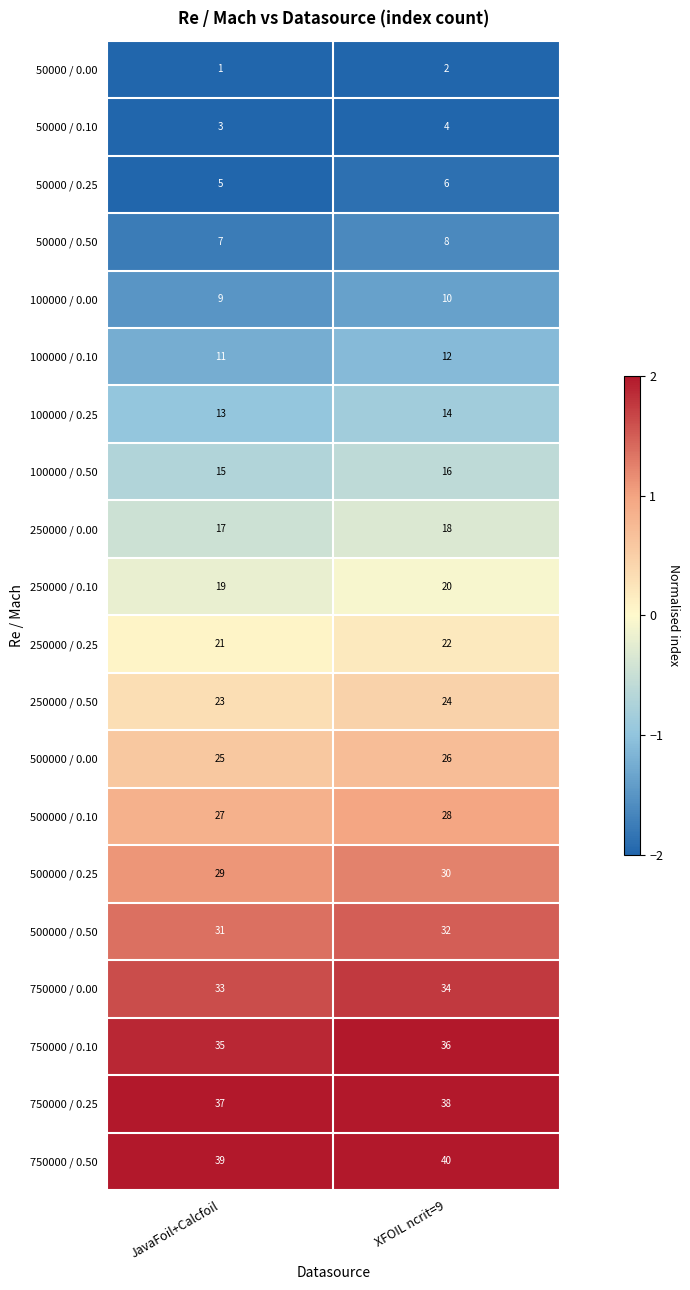

List the series in order of their peak value, highest first.

750000 / 0.50, 750000 / 0.25, 750000 / 0.10, 750000 / 0.00, 500000 / 0.50, 500000 / 0.25, 500000 / 0.10, 500000 / 0.00, 250000 / 0.50, 250000 / 0.25, 250000 / 0.10, 250000 / 0.00, 100000 / 0.50, 100000 / 0.25, 100000 / 0.10, 100000 / 0.00, 50000 / 0.50, 50000 / 0.25, 50000 / 0.10, 50000 / 0.00